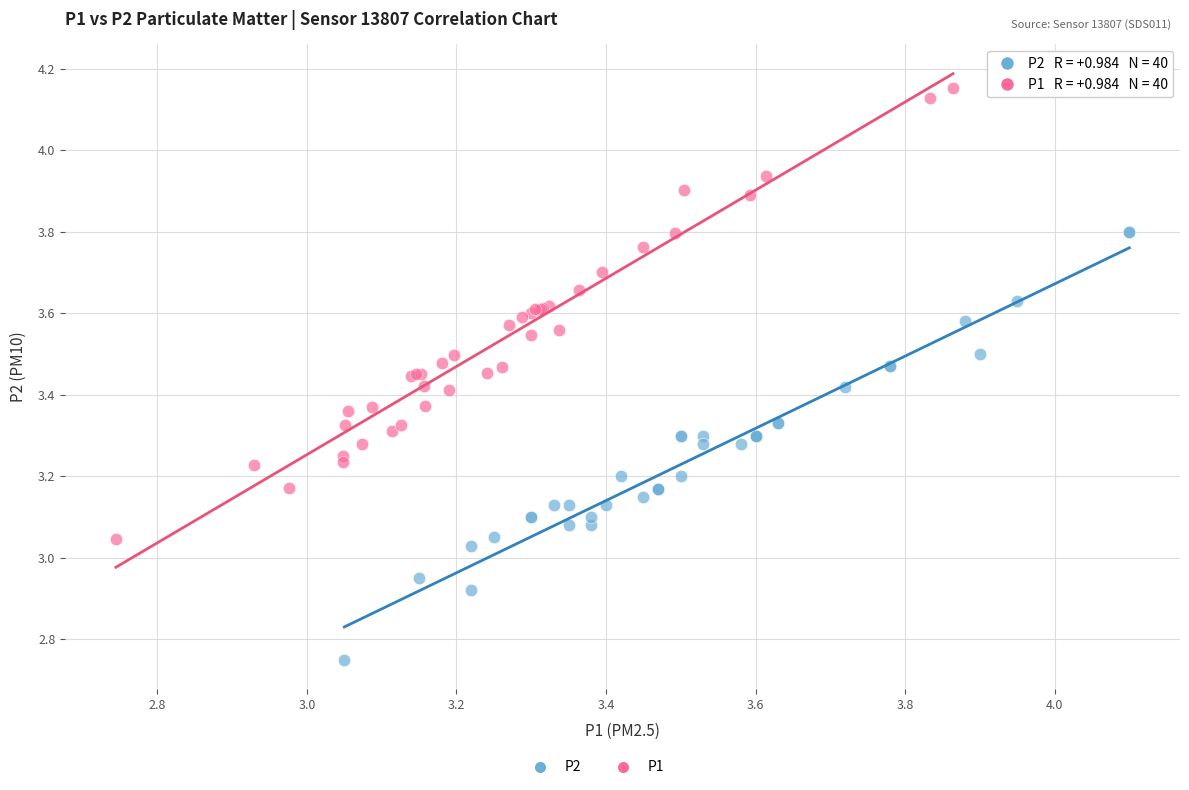

Which series reaches the maximum Y coordinate?

P1